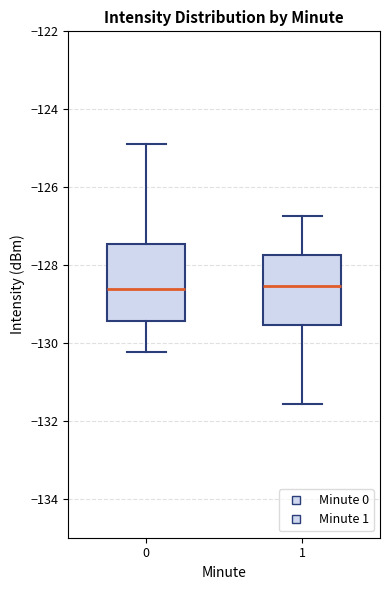

Reading left to right, read every box against the y-axis: the position of its median line, the range the box covers, and the ends of its whiskers. The values are not printed on the chart, so give them approximately, as read against the axis.

0: median -128.6, box -129.4 to -127.4, whiskers -130.2 to -124.8
1: median -128.6, box -129.6 to -127.8, whiskers -131.6 to -126.8